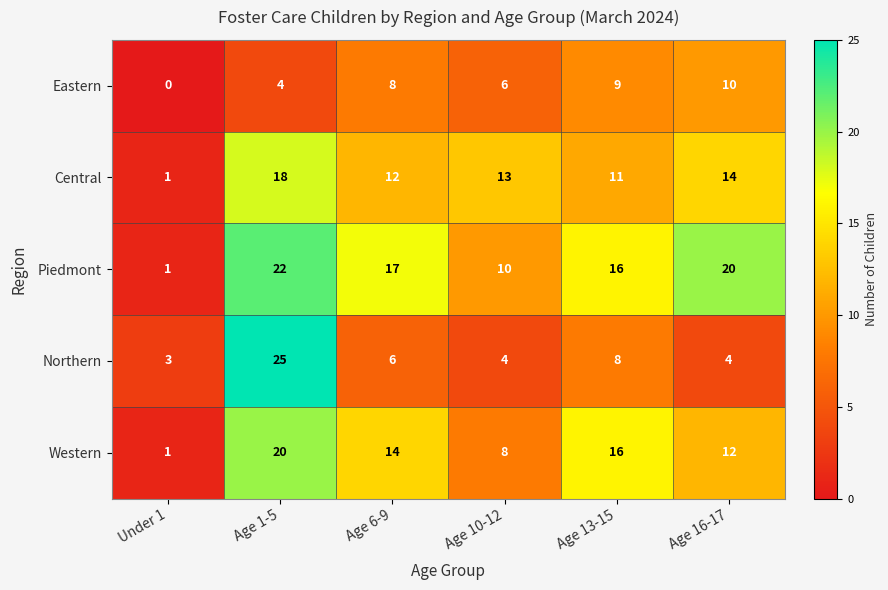

At which label does Western first exceed 14?

Age 1-5